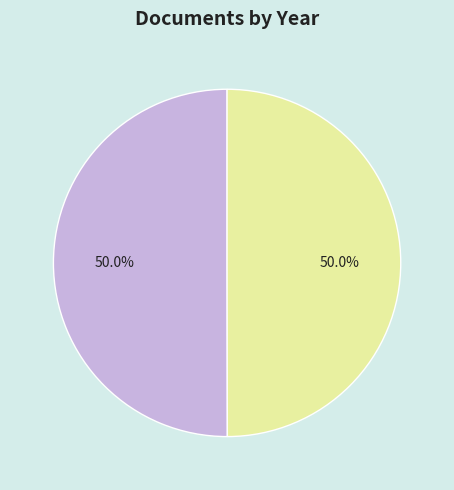

Count the number of slices in the pie.

2